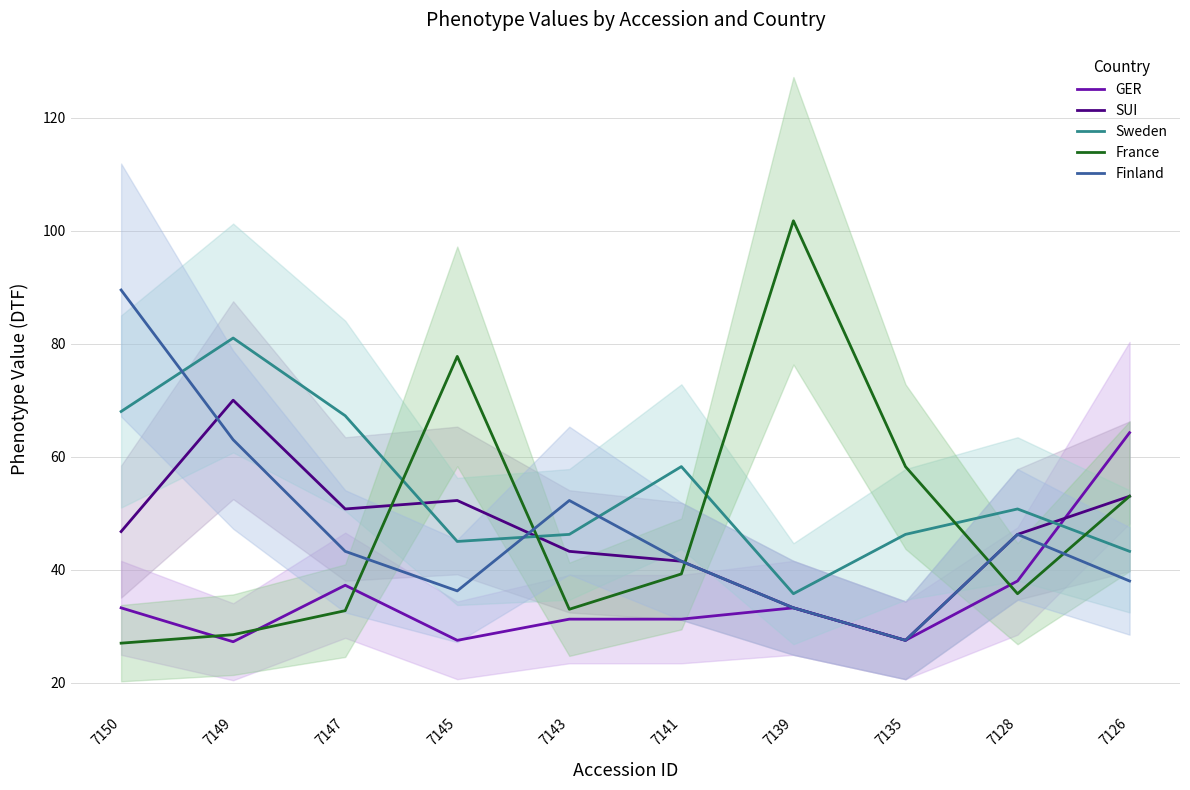

At which category is the sum across all series the highest?

7149